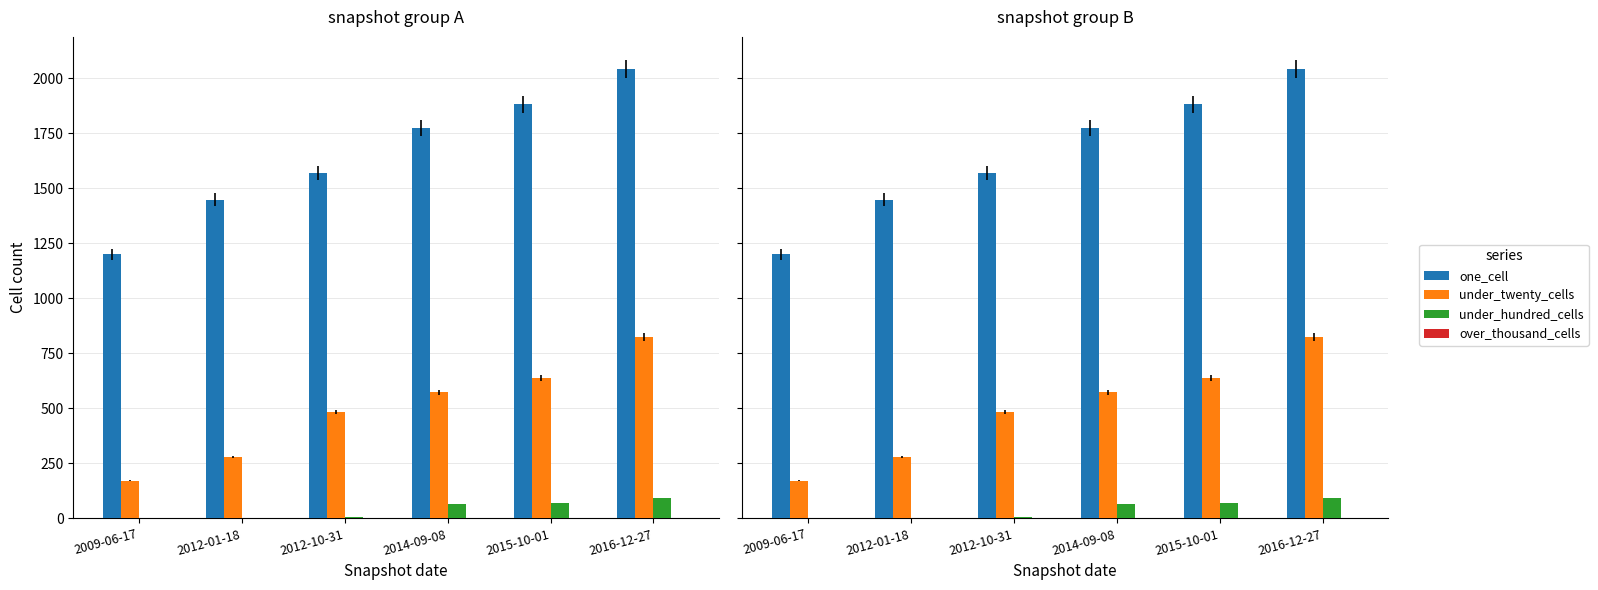

Where does the one_cell series first go above 1772?

2015-10-01